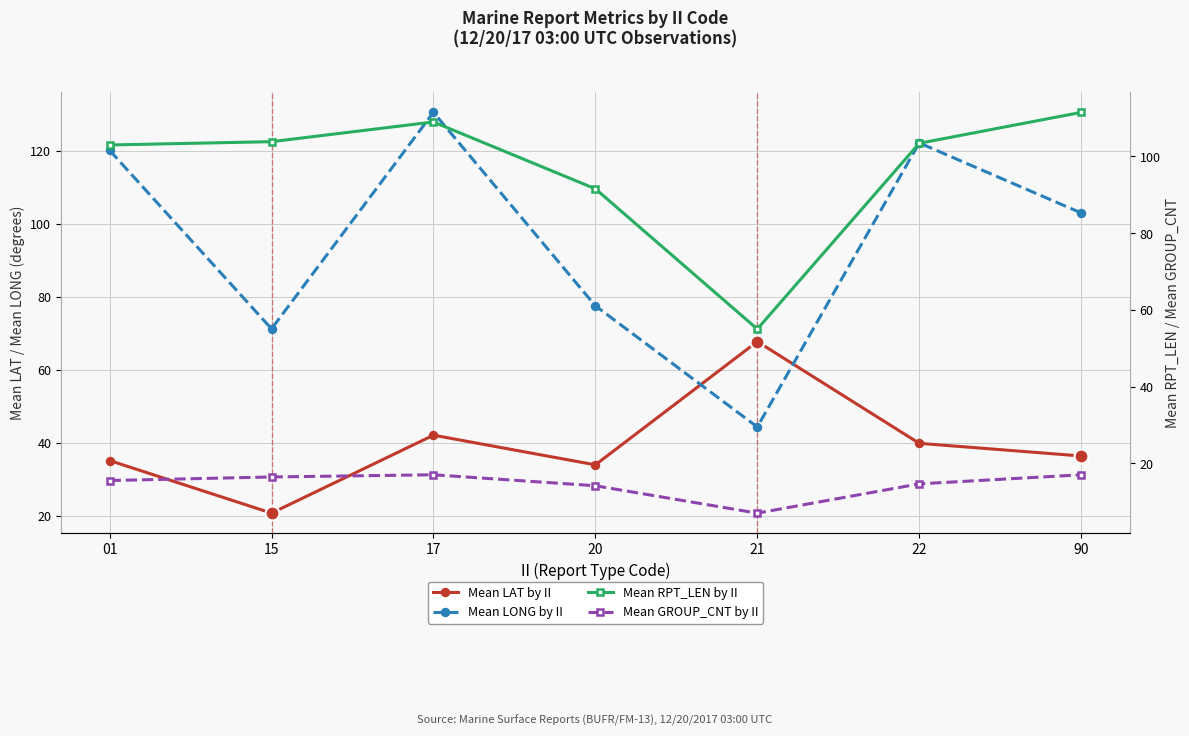

Rank the series at 20 from highest to lowest value.

Mean RPT_LEN by II, Mean LONG by II, Mean LAT by II, Mean GROUP_CNT by II